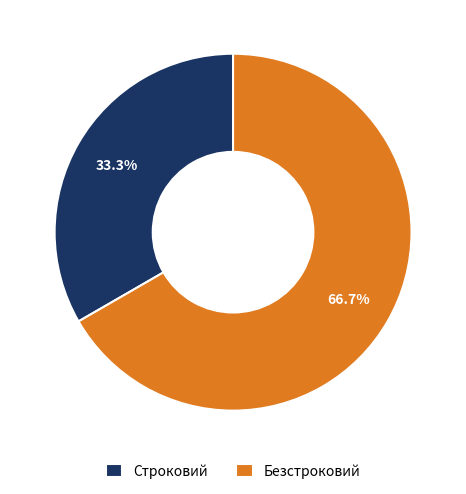

To the nearest percent, what is the difference between the largest and smallest slice percentages?

33%